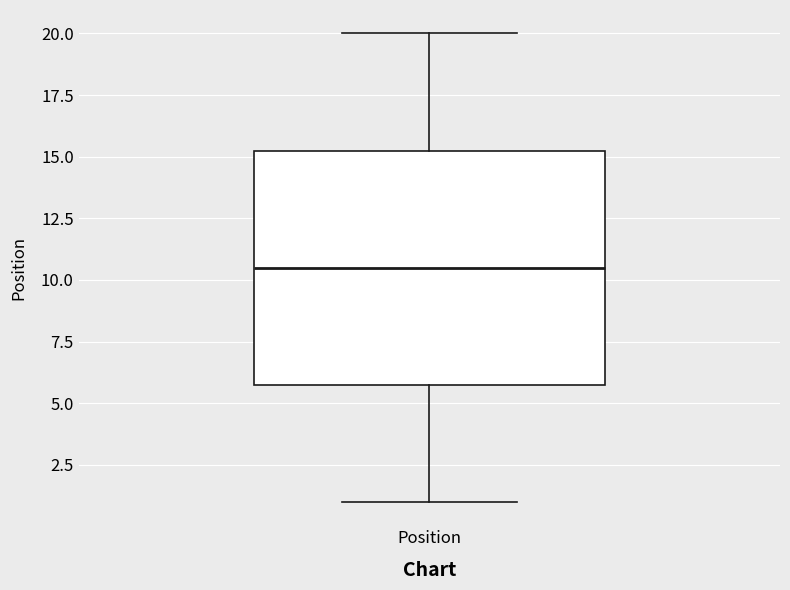

Where is the upper edge of the box for Position on the y-axis? The values are not printed on the chart, so give them approximately, as read against the axis.

15.5